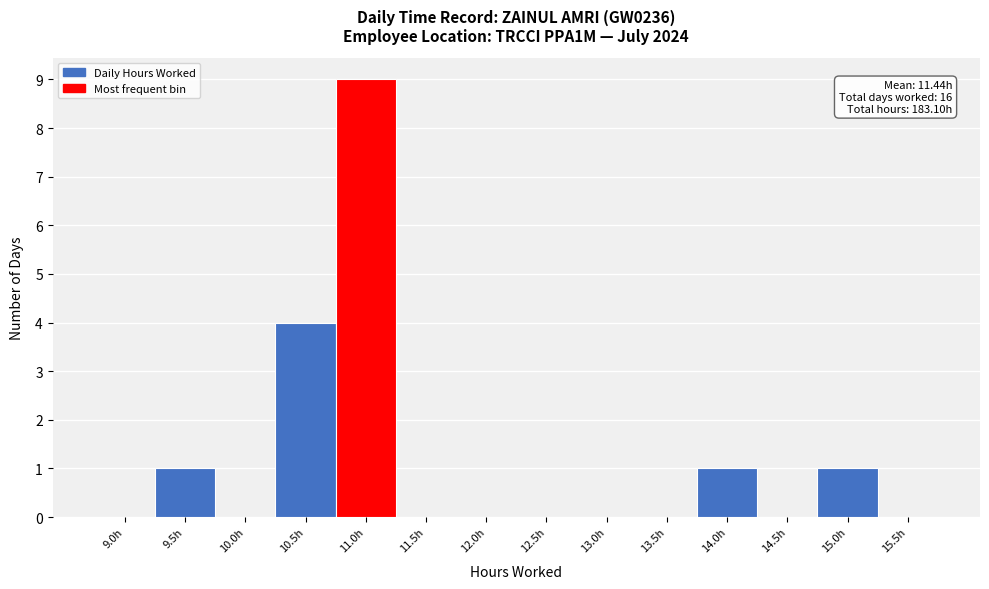

Reading left to right, what are all the values shown in this chart?

9.0h=0	9.5h=1	10.0h=0	10.5h=4	11.0h=9	11.5h=0	12.0h=0	12.5h=0	13.0h=0	13.5h=0	14.0h=1	14.5h=0	15.0h=1	15.5h=0